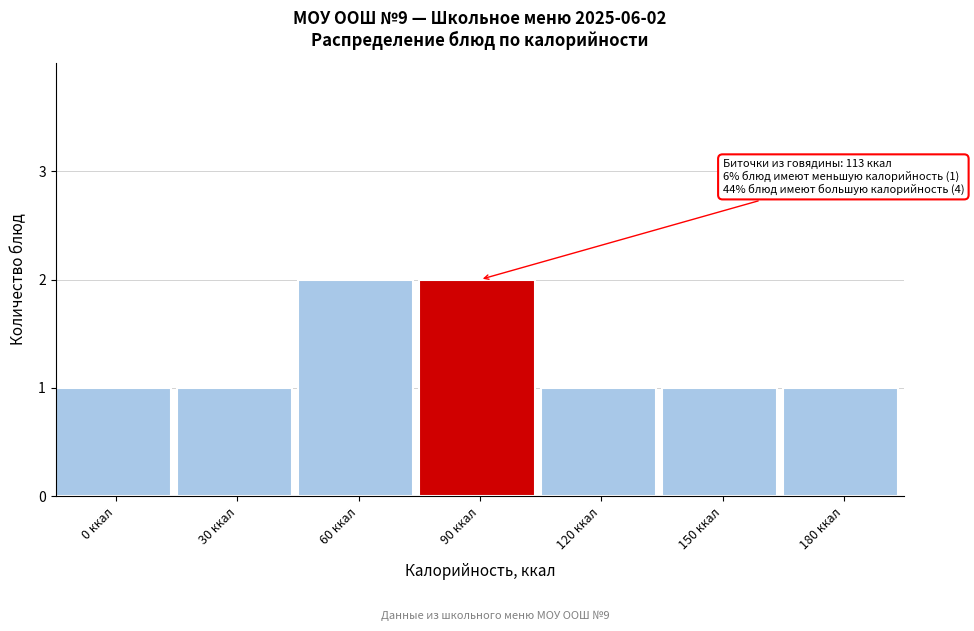

Reading left to right, list all the values displayed in this chart.

1	1	2	2	1	1	1